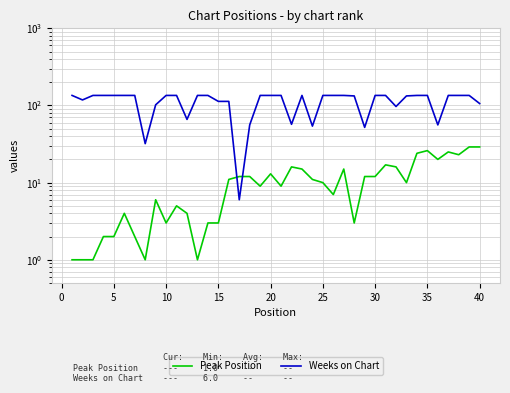

How many data points does each series have?

40